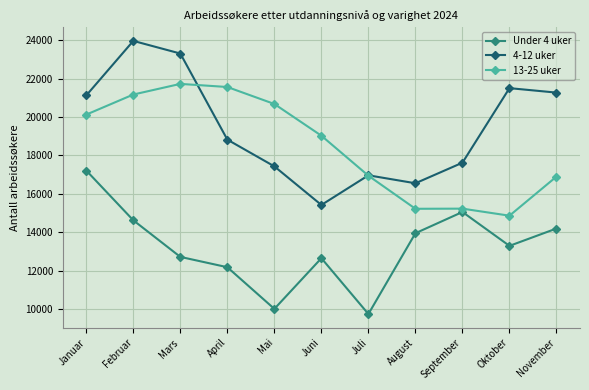

Read the 4-12 uker value at Februar, to the nearest 50.

23950